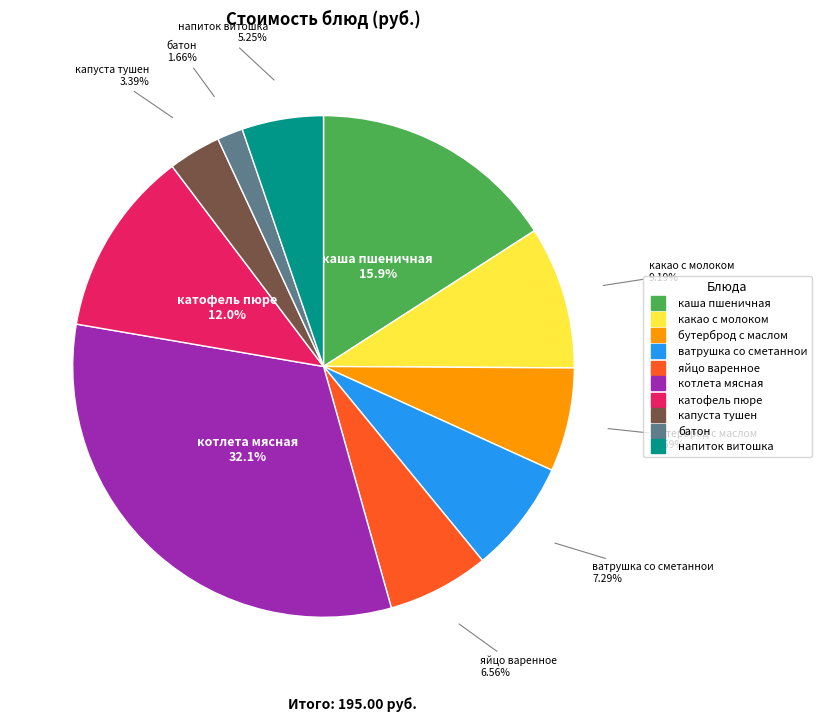

Between котлета мясная and капуста тушен, which is larger?

котлета мясная